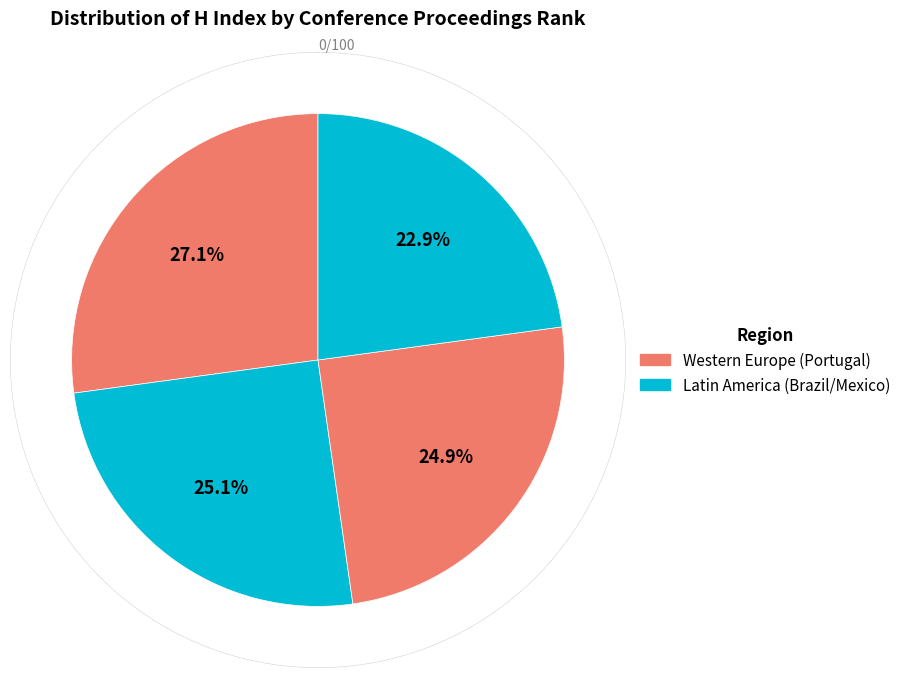

Which has a higher value, Rank 1 (Portugal) or Rank 2 (Portugal)?

Rank 1 (Portugal)